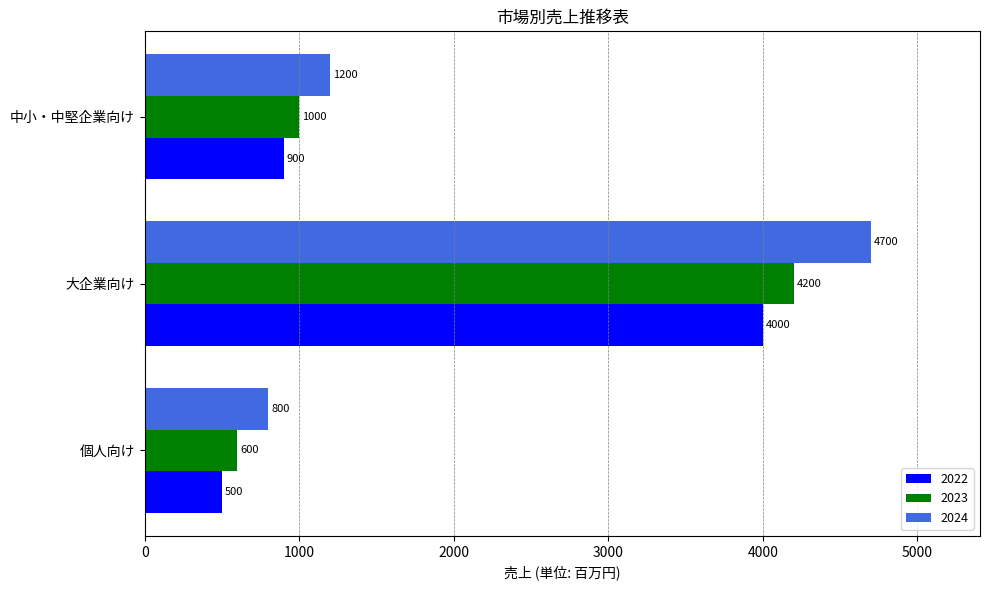

How many values in the 2024 series are below 1200?

1